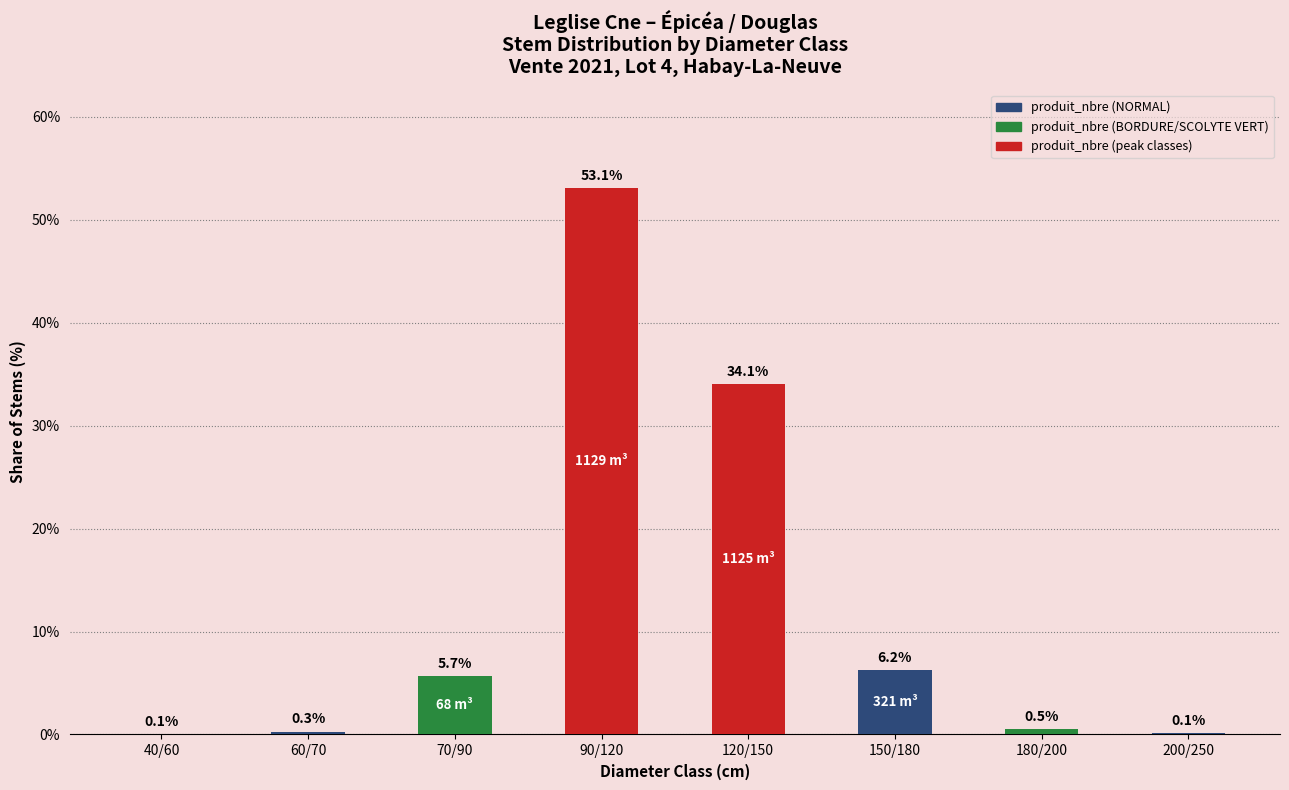

The chart shows a value of 11.1 at 150/180. True or false?

False